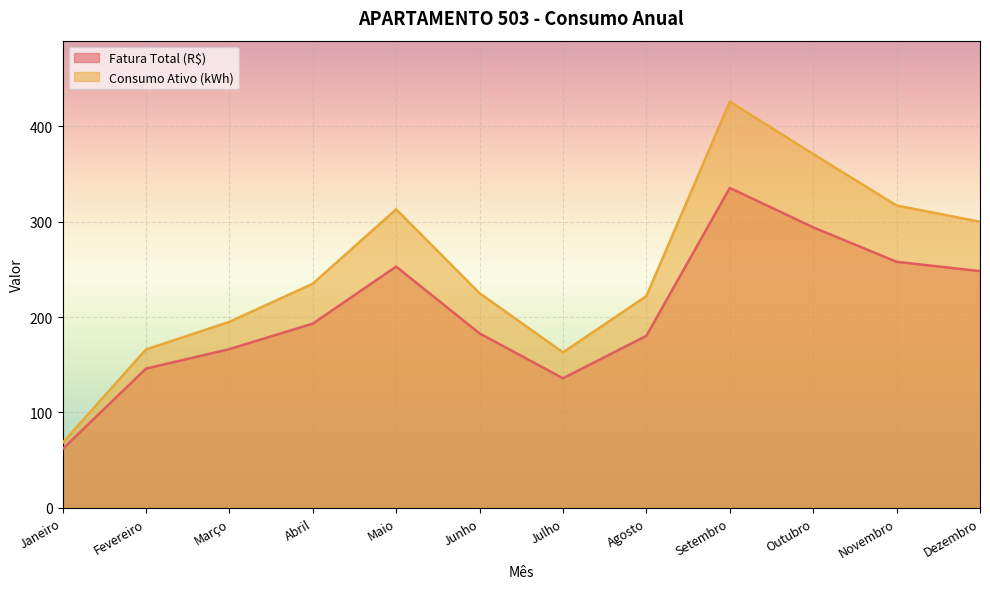

Which series has the largest total across all categories?

Consumo Ativo (kWh)